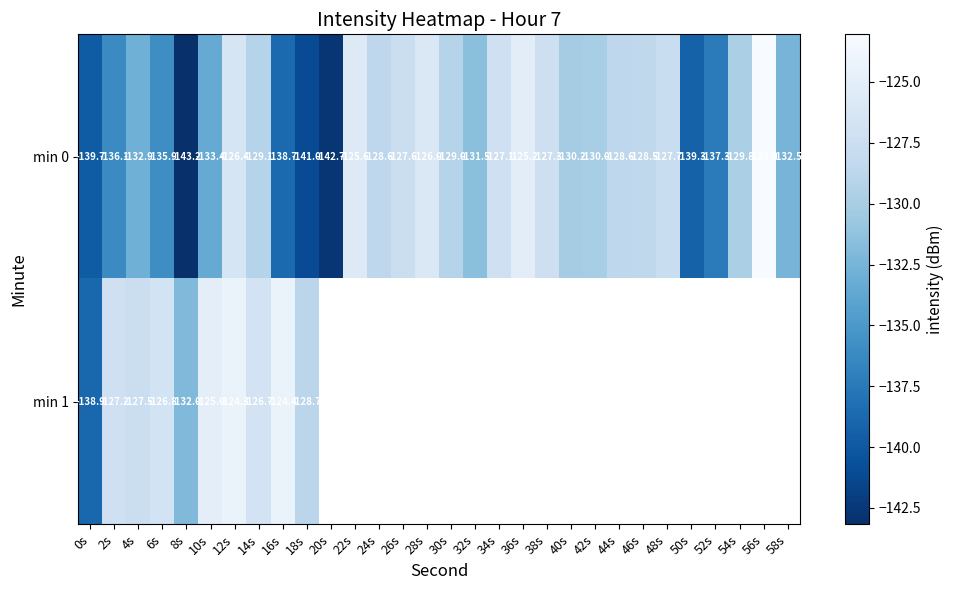

Is the value of min 1 at 18s greater than the value of min 0 at 16s?

Yes